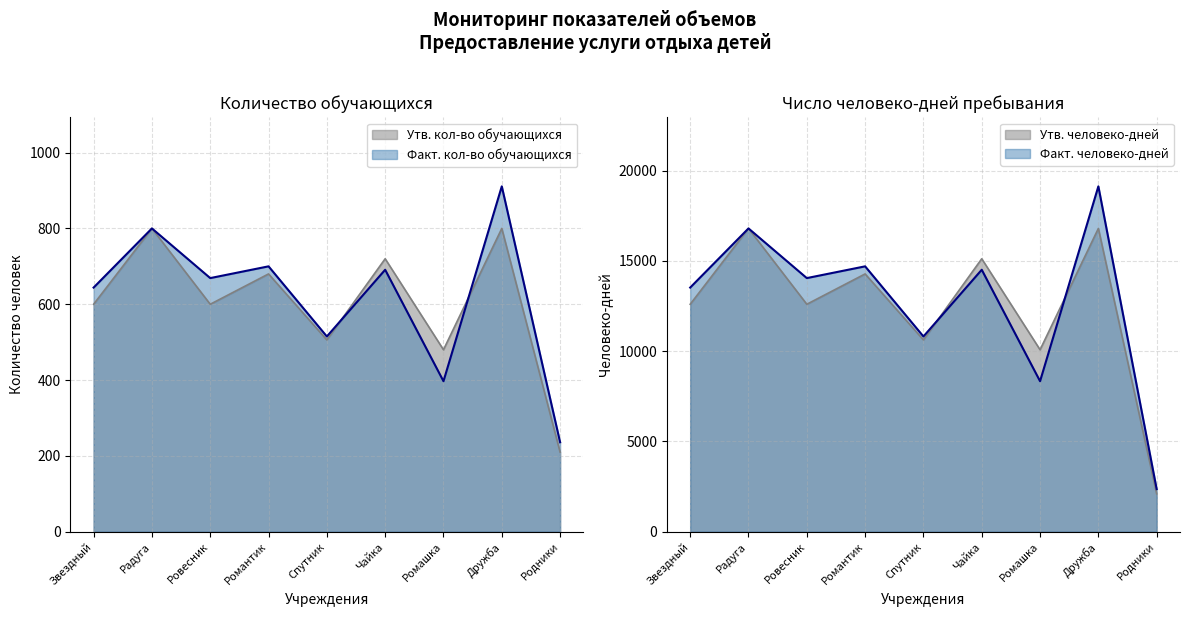

Does the chart have visible grid lines?

Yes